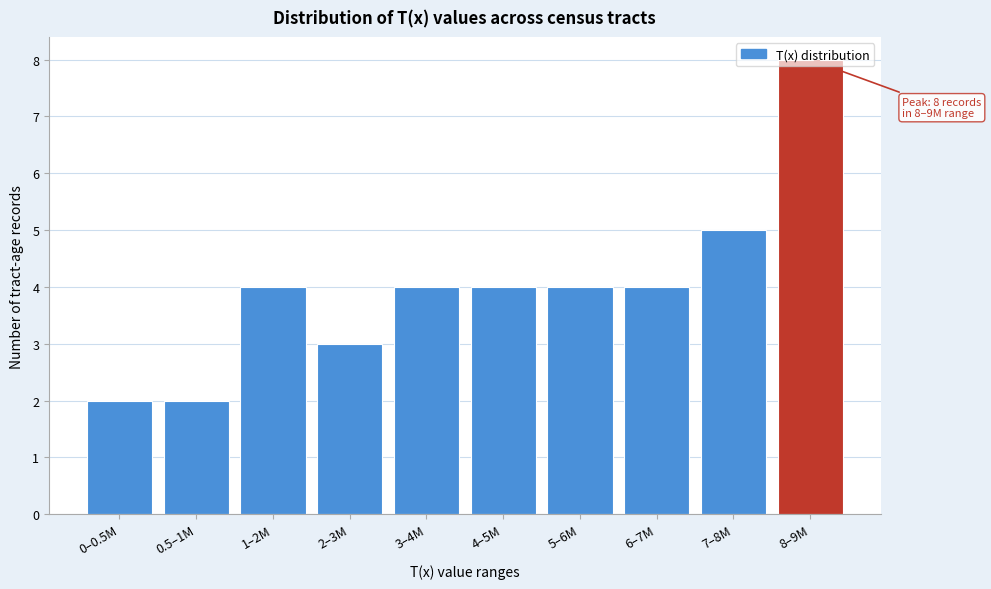

What is the change in value from 3–4M to 7–8M?

+1